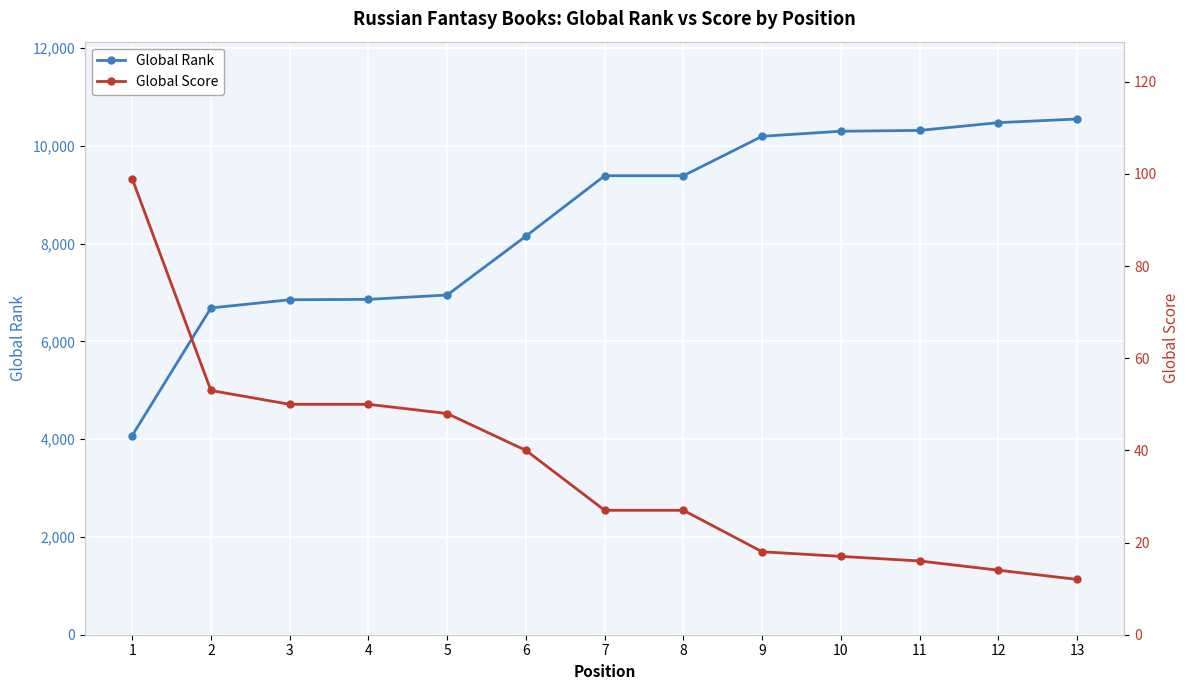

List the series in order of their peak value, highest first.

Global Rank, Global Score